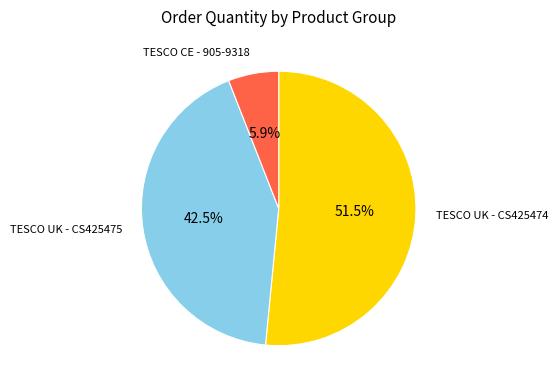

What is the ratio of the value at TESCO UK - CS425475 to the value at TESCO CE - 905-9318?

7.2